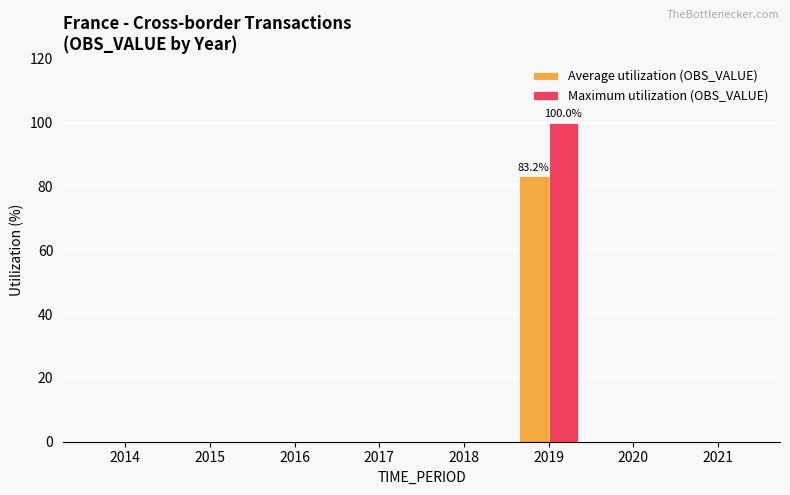

Which category has the highest value across all series?

2019